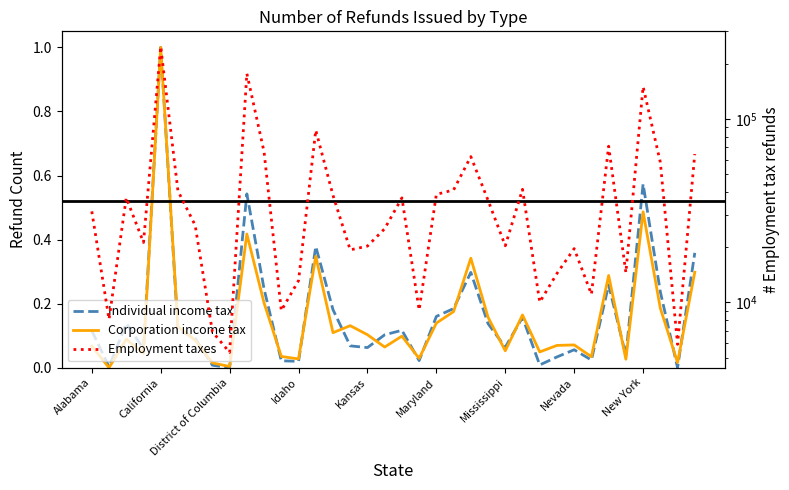

How many values in the Individual income tax series exceed 0?

35